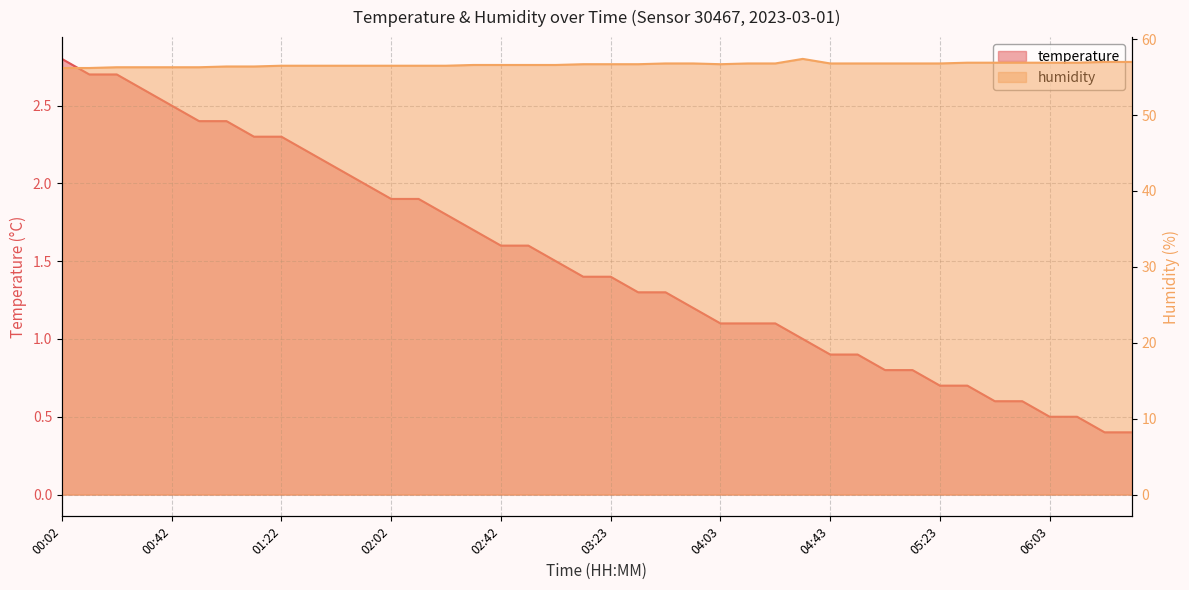

What is the difference between the maximum and minimum values in the humidity series?

1.2